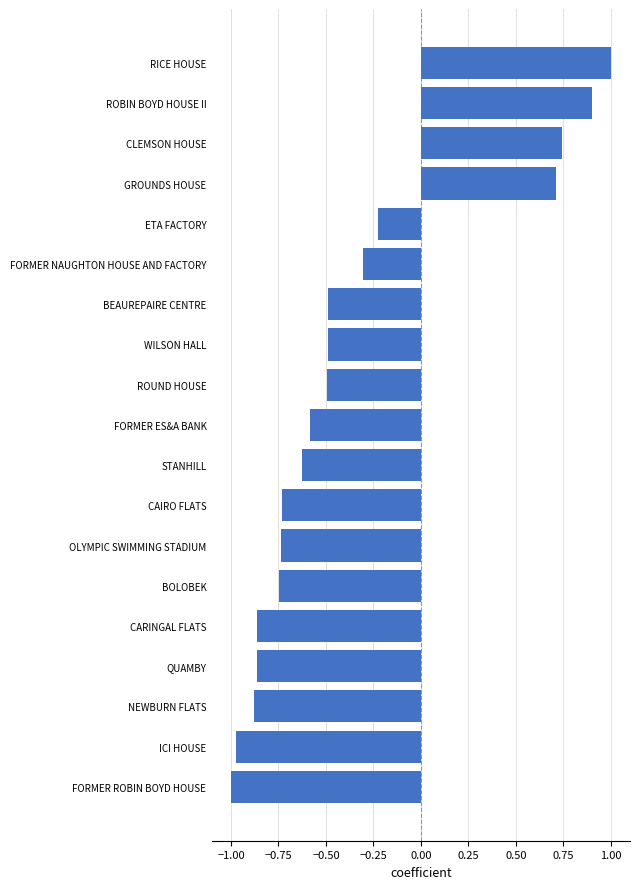

At which label is the value closest to 0?

ETA FACTORY